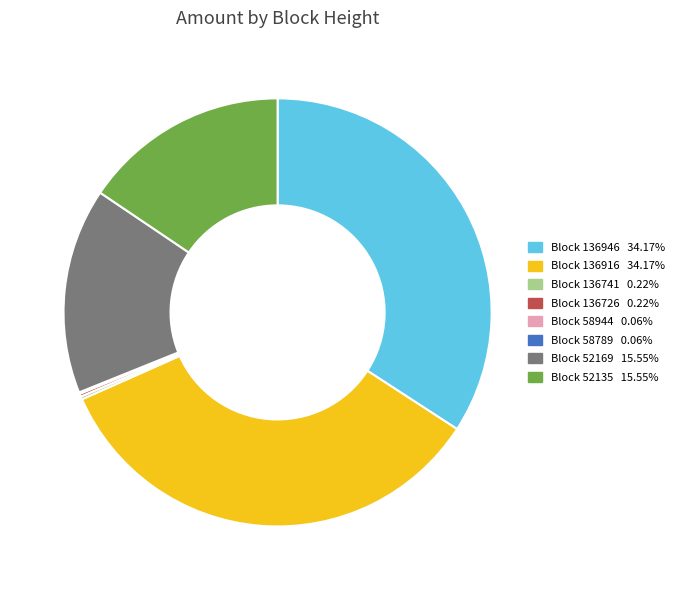

Is there a majority slice in this chart?

No